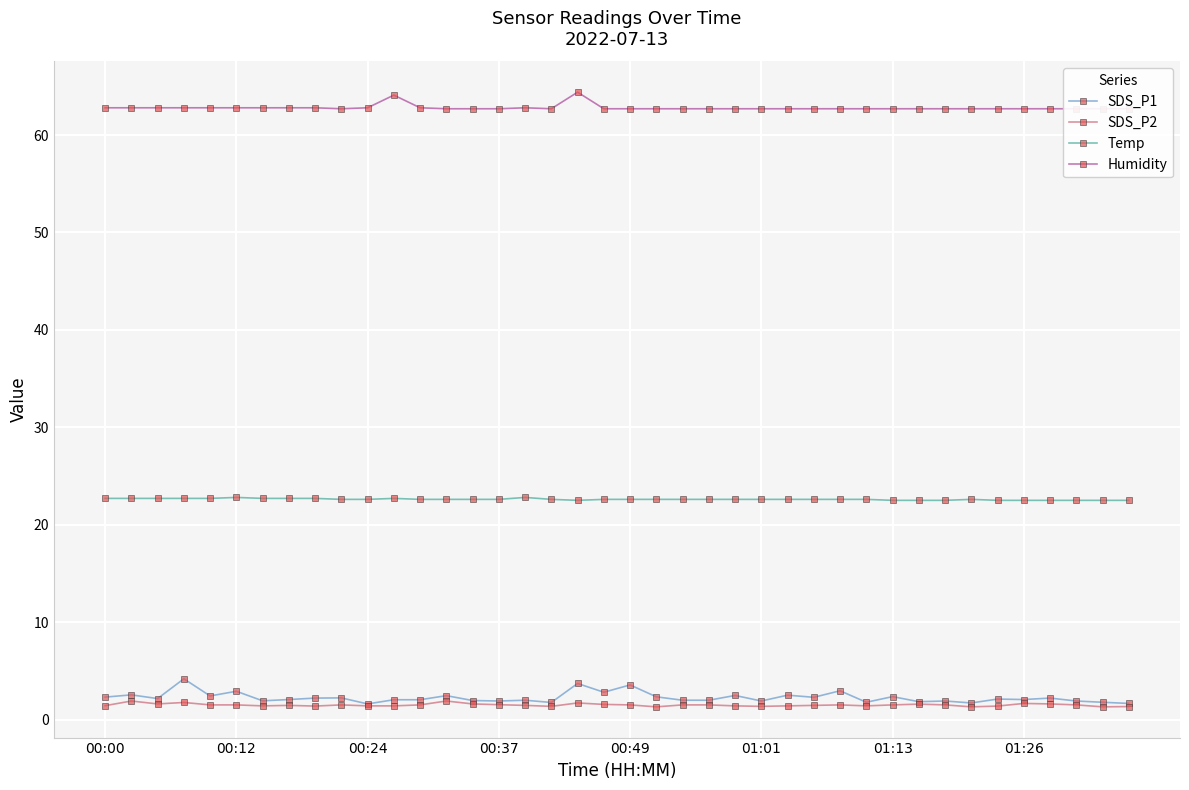

True or false: Humidity and Temp intersect in this chart.

False